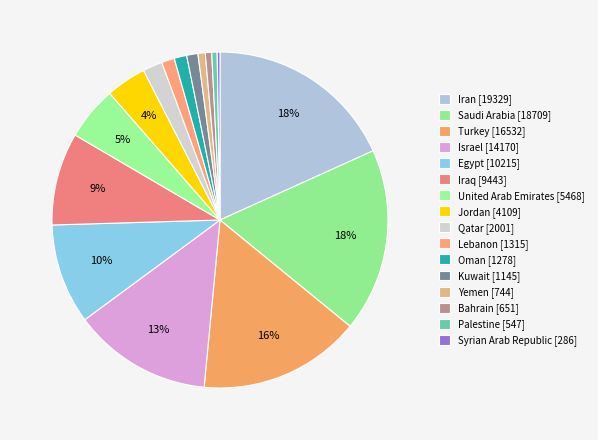

What portion of the pie excludes Lebanon?

98.8%